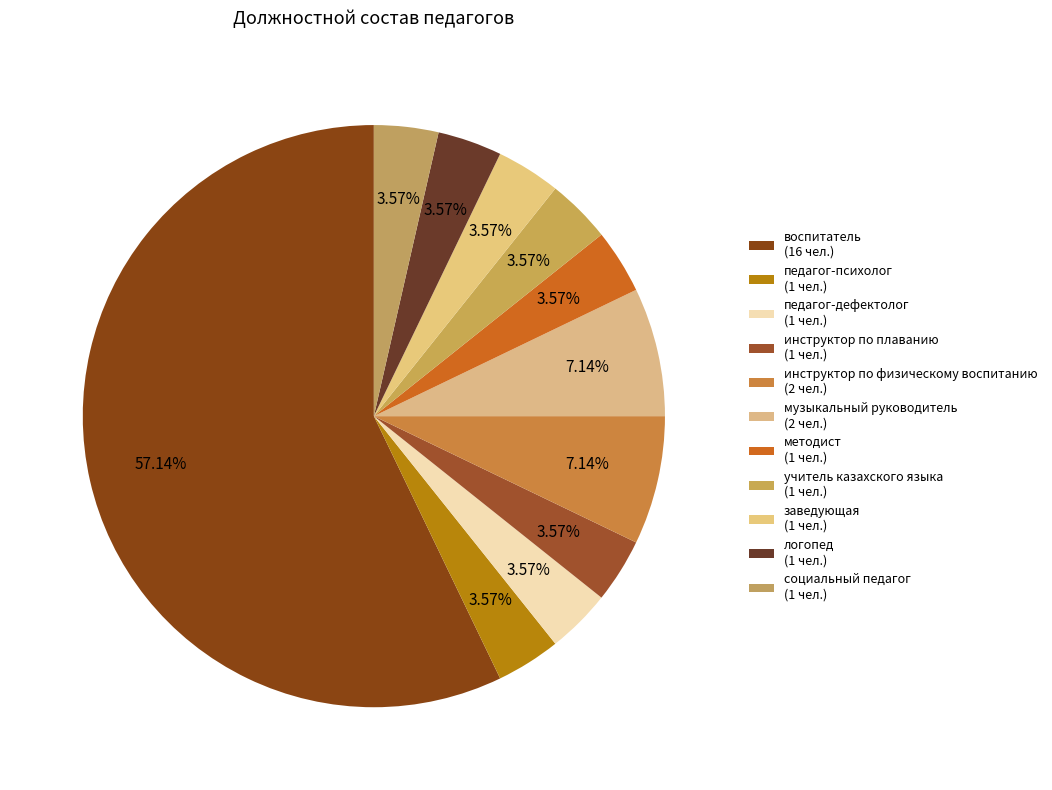

Which has a higher value, педагог-психолог or педагог-дефектолог?

педагог-психолог